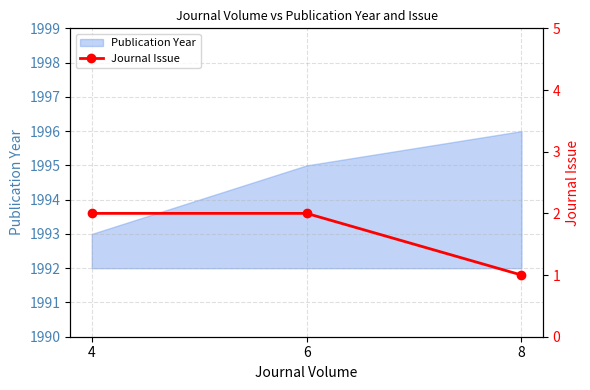

The Publication Year series shows 2940 at 4. True or false?

False